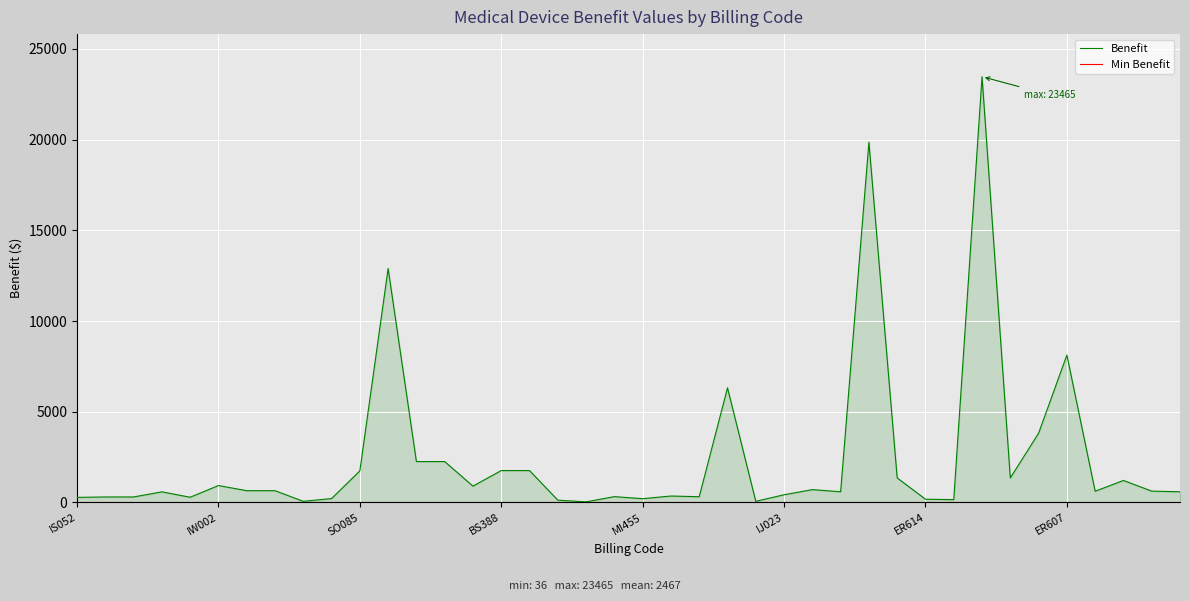

What is the maximum value shown in the chart?

23465